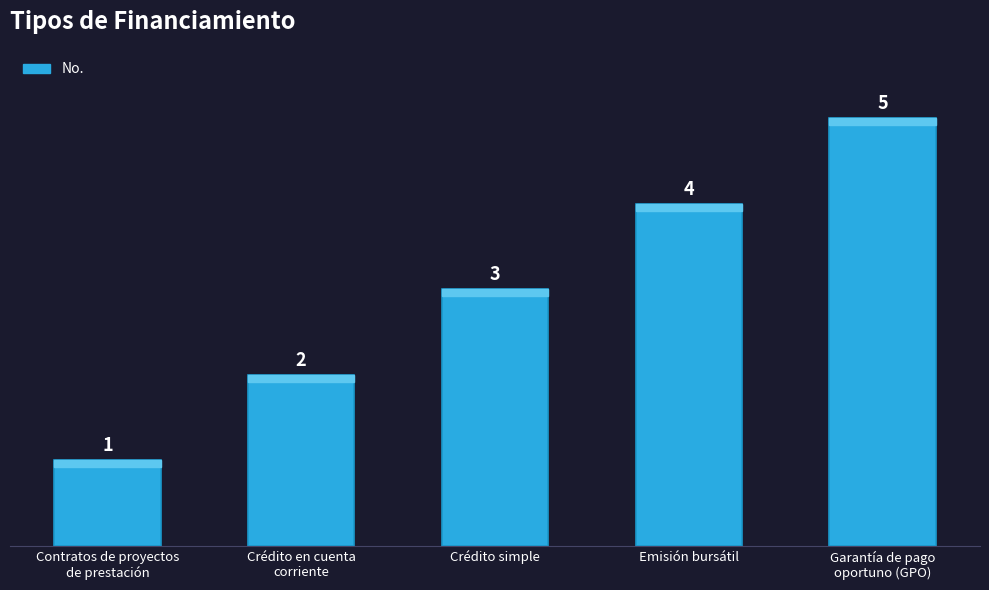

How many data points are less than 3?

2